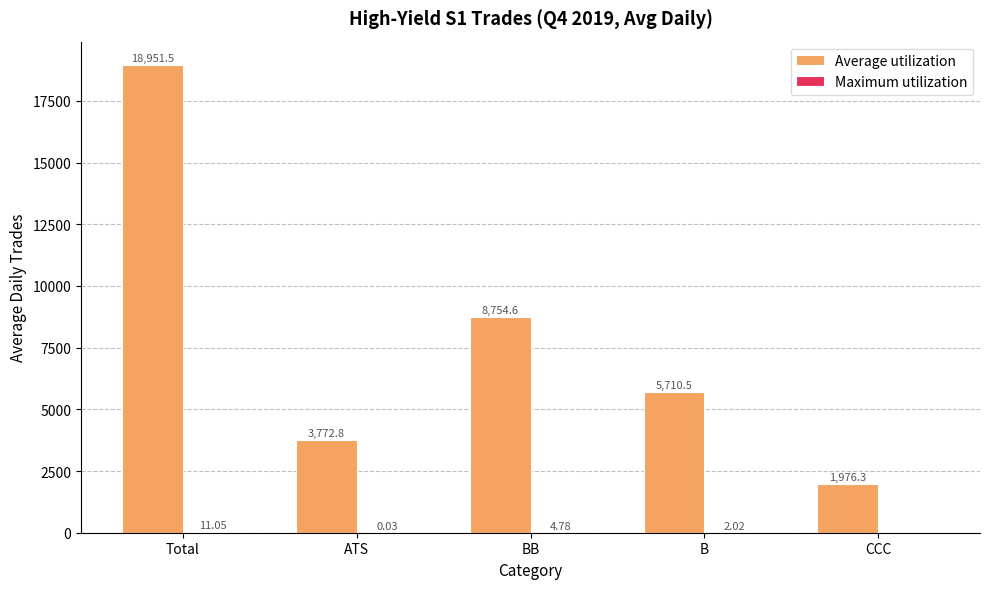

Is it true that Average utilization equals 1976.3 at CCC?

True